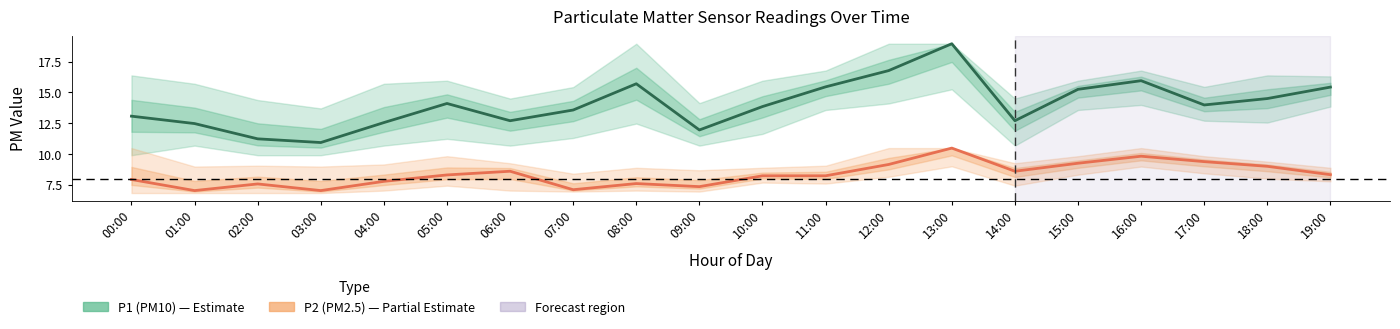

What is the lowest value of the P1 (PM10) series?

10.9